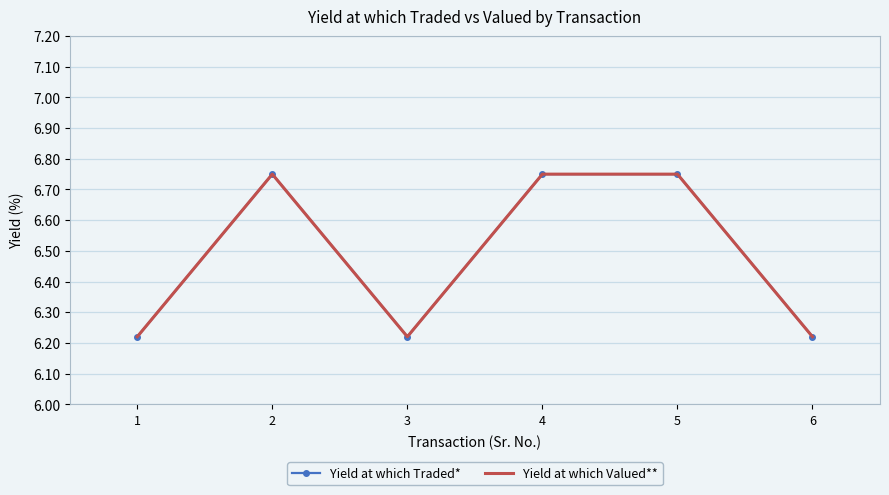

At which label does Yield at which Traded* reach its peak?

2